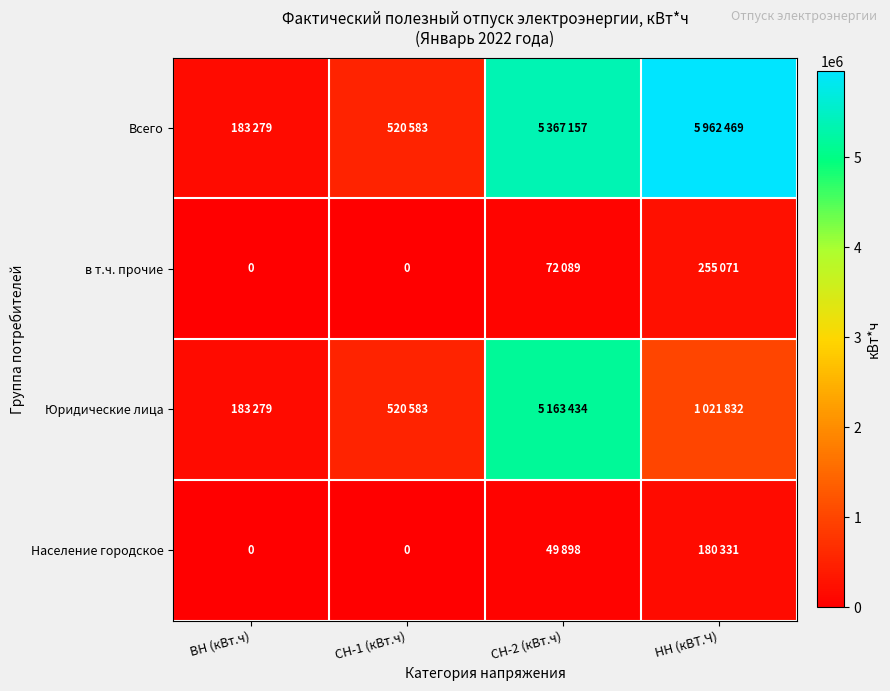

What is the total value across all series at СН-2 (кВт.ч)?

10652578